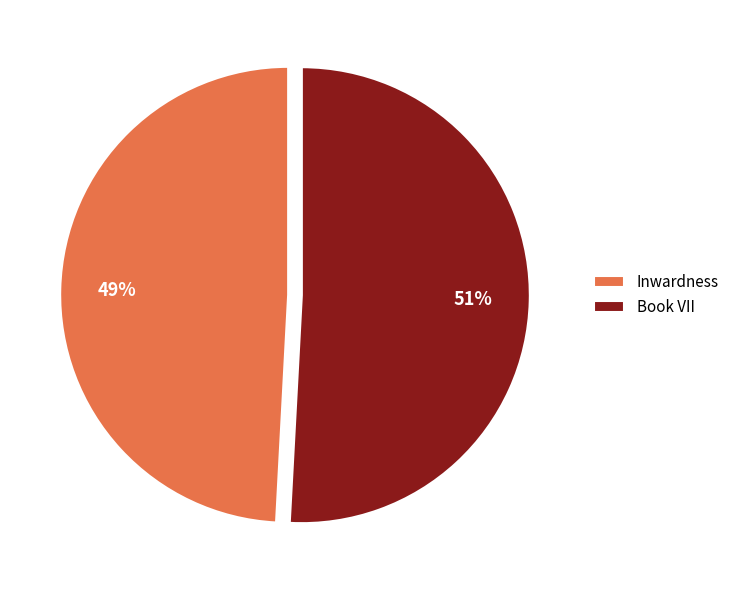

How many slices are in this pie chart?

2